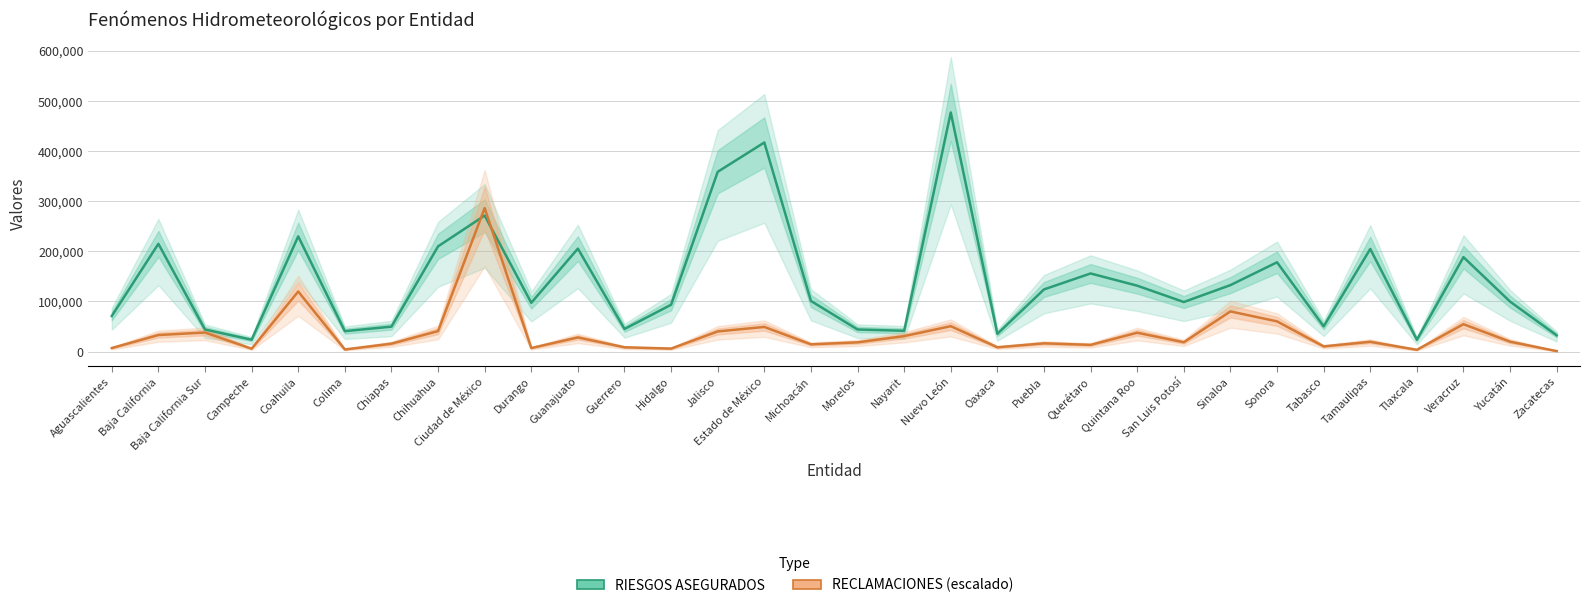

What is the sum of the RECLAMACIONES (escalado) values at Estado de México and Nayarit?

79902.9